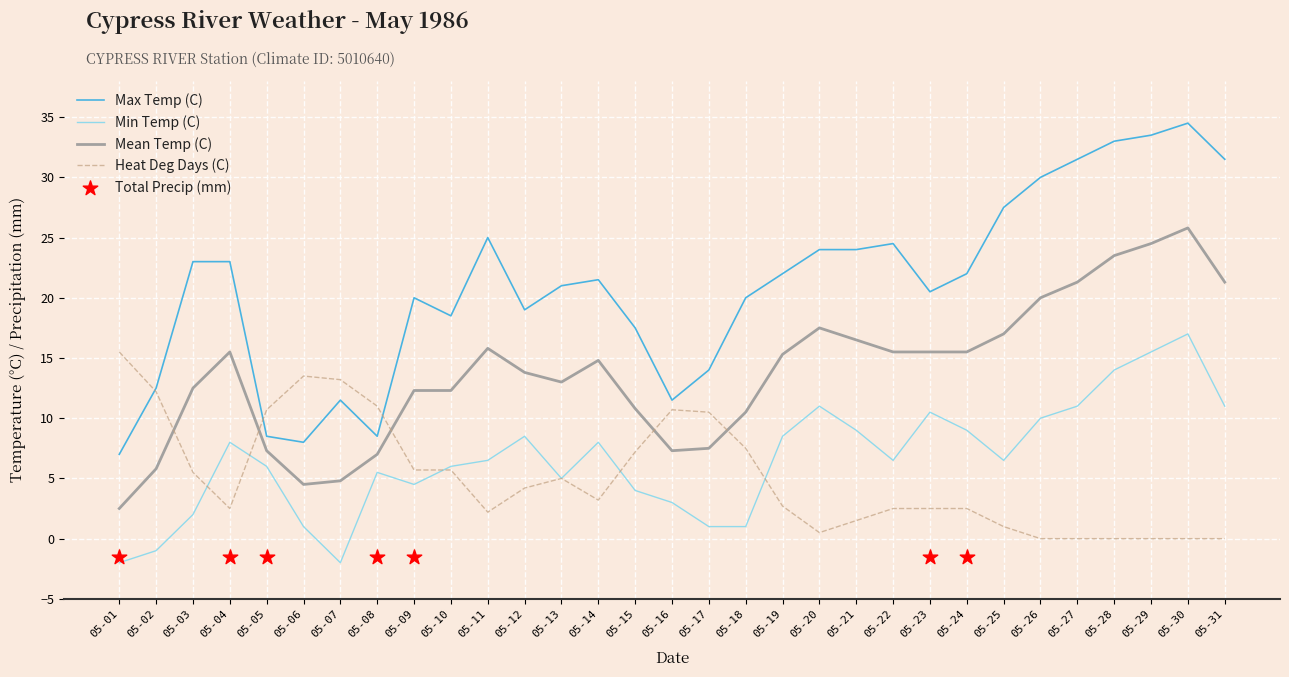

Which series reaches the maximum Y coordinate?

Max Temp (C)